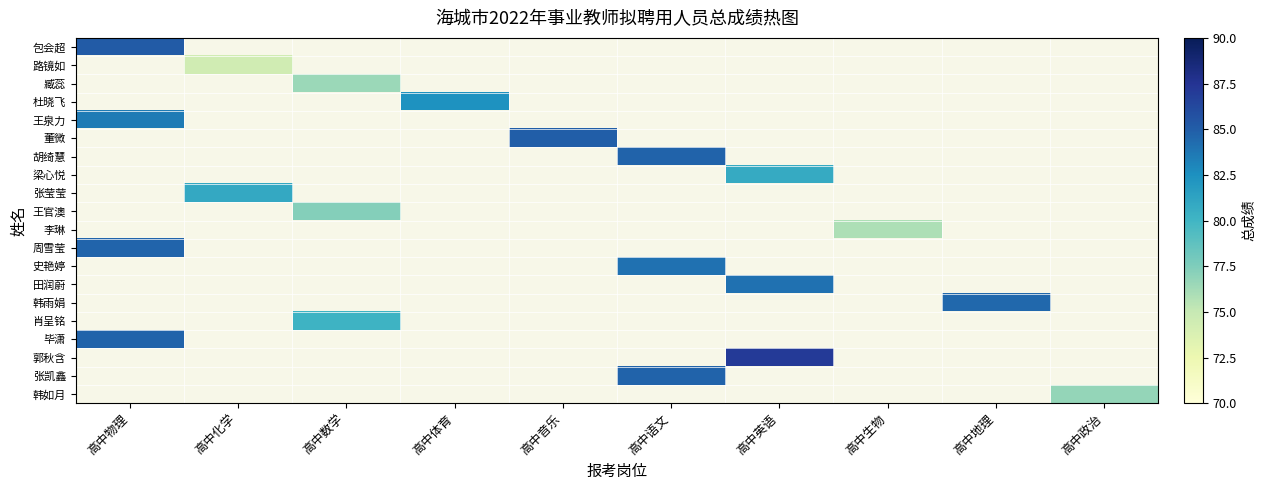

Which label corresponds to the smallest value in the chart?

高中化学